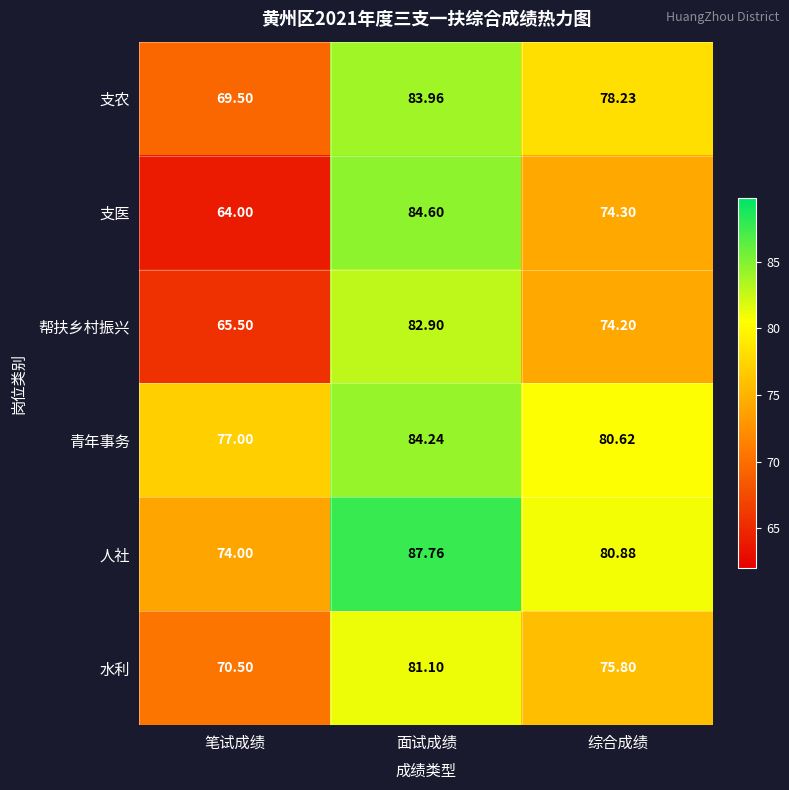

Which category has the highest value in the 人社 series?

面试成绩